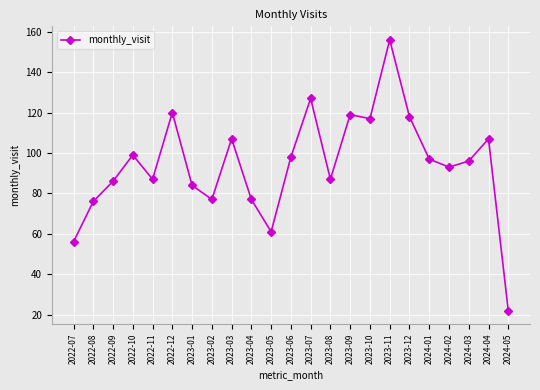

Count the number of data series in this chart.

1